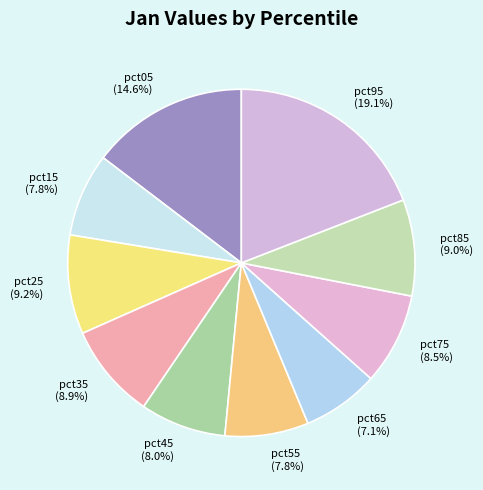

Which category has the smallest portion of the pie?

pct65